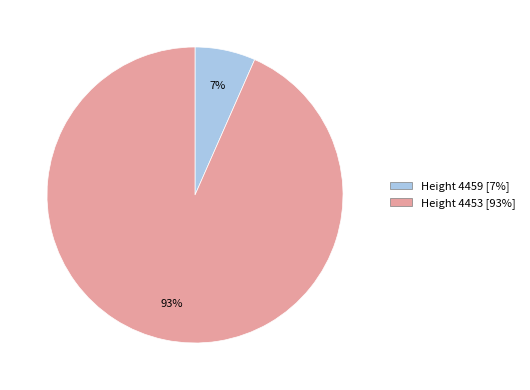

Is it true that Height 4453 is 93% of the pie?

True